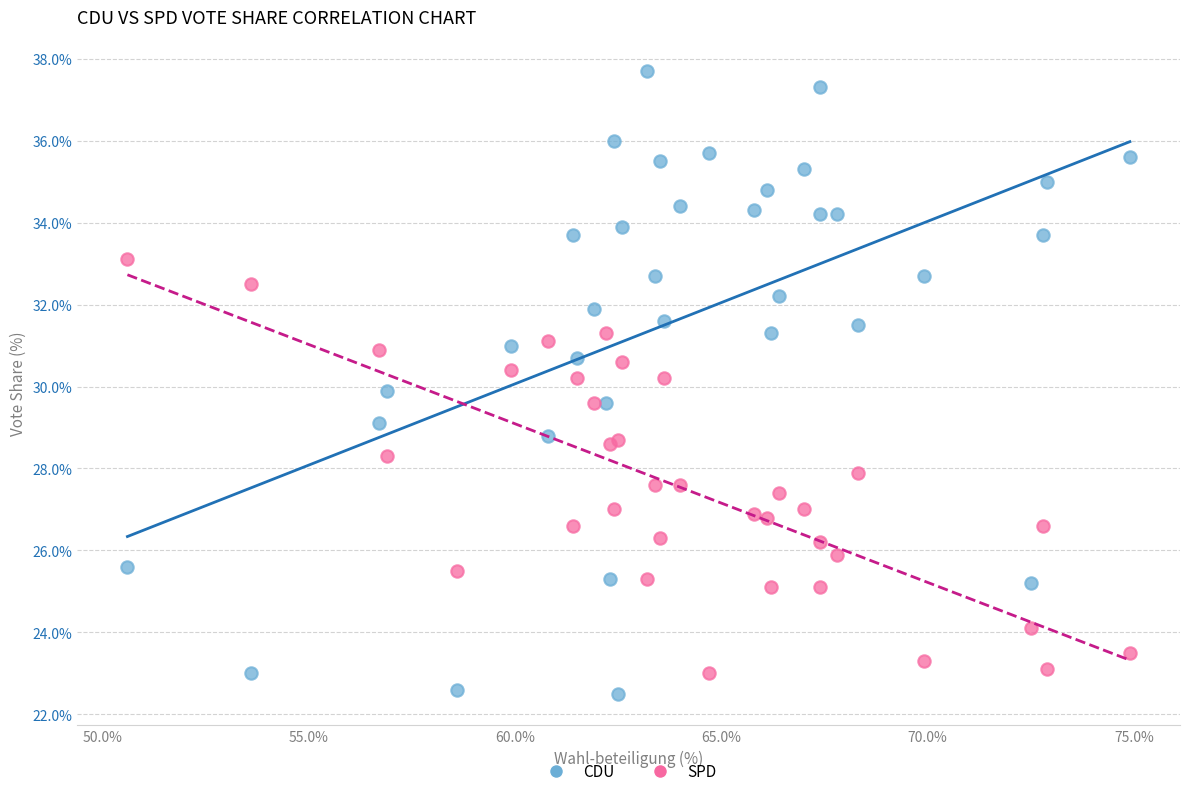

Which series contains the lowest Y value?

CDU